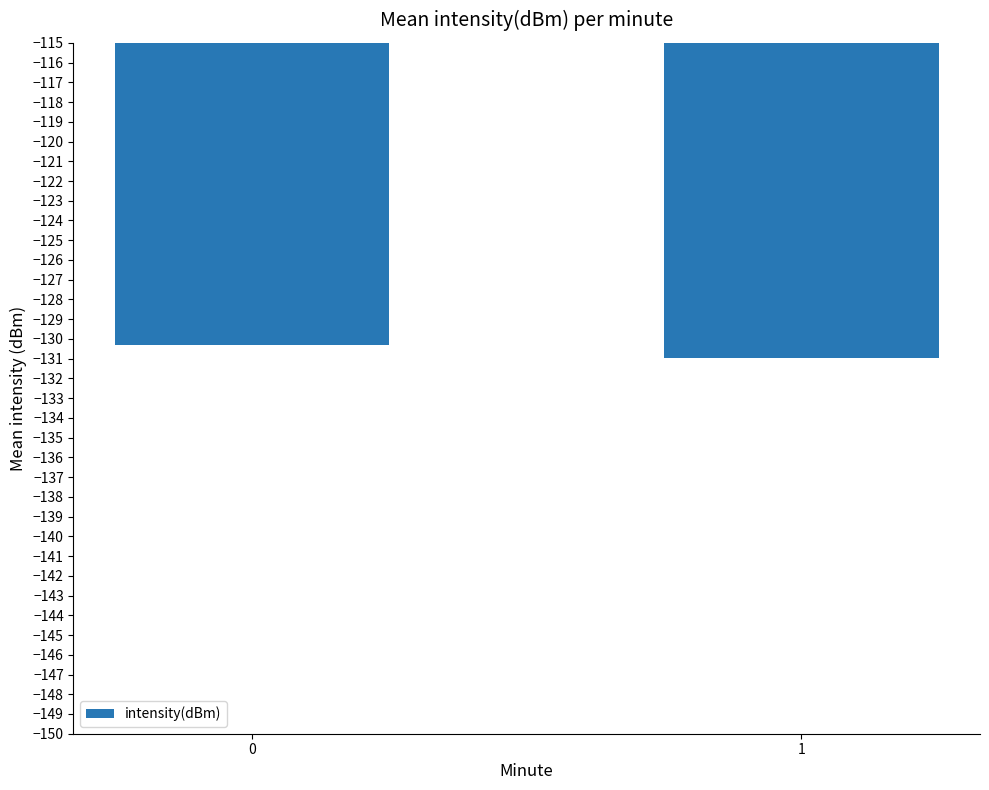

True or false: the data shows -130.3 at 0.

True